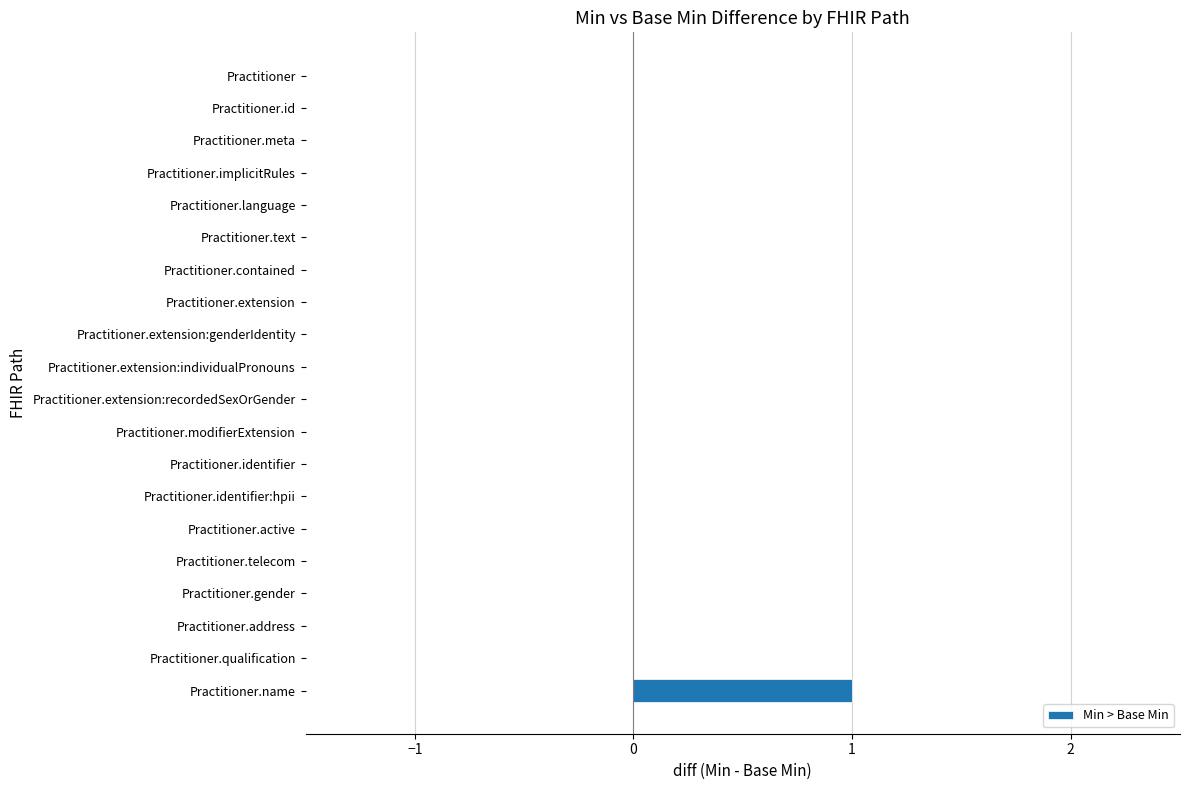

Count the values in the range 0 to 1.

20